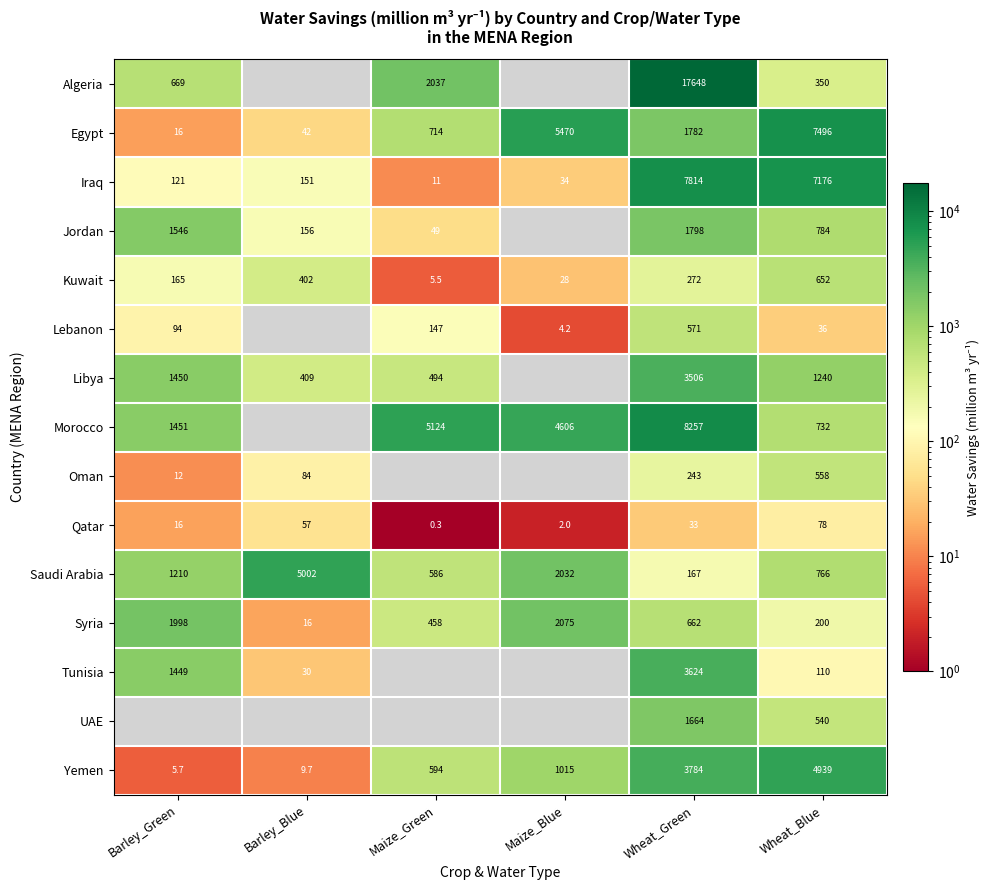

What is the difference between the second highest and minimum values in the Egypt series?

5454.0